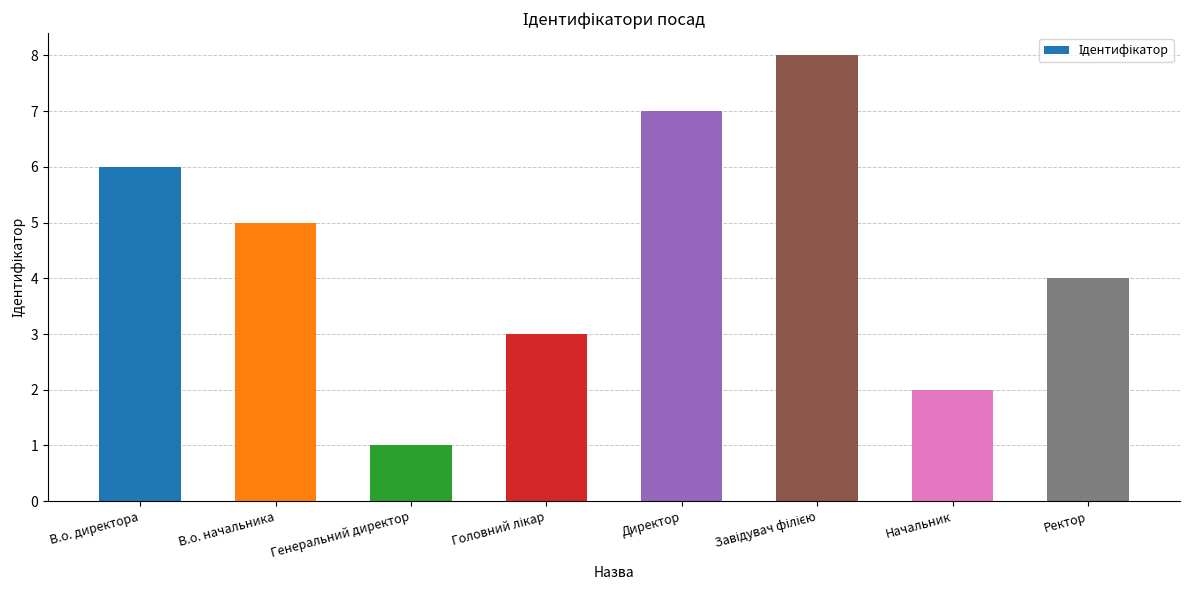

True or false: the data shows 6 at В.о. директора.

True